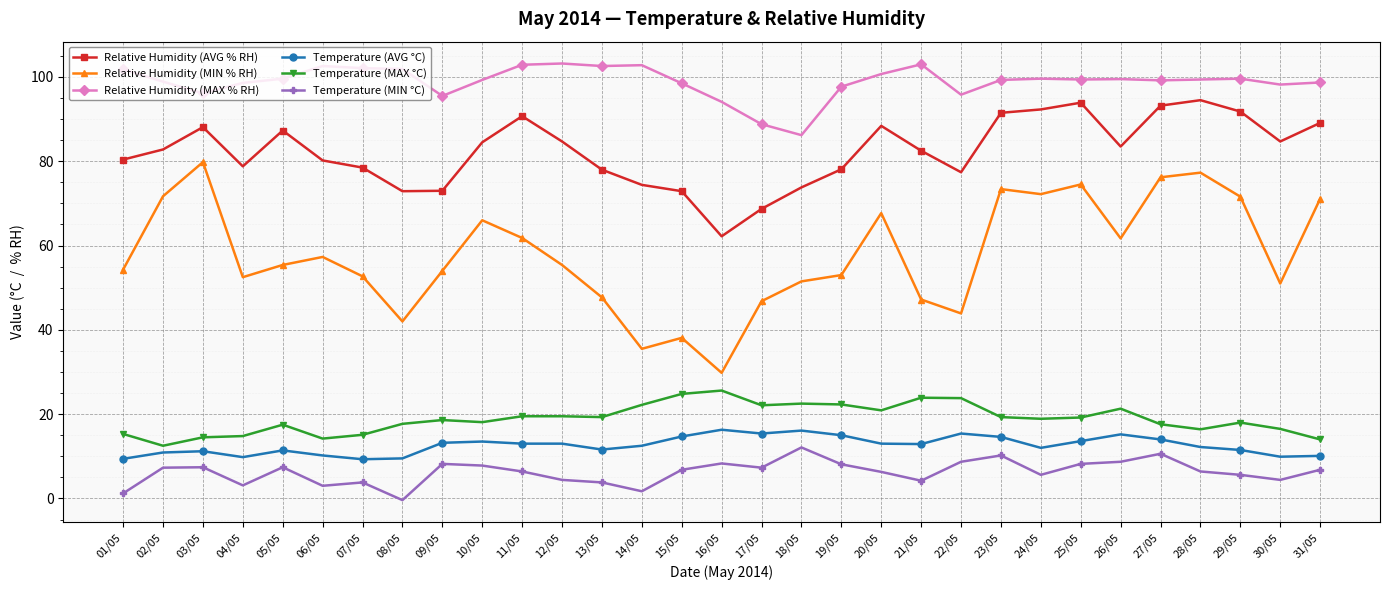

How many lines are shown in the chart?

6